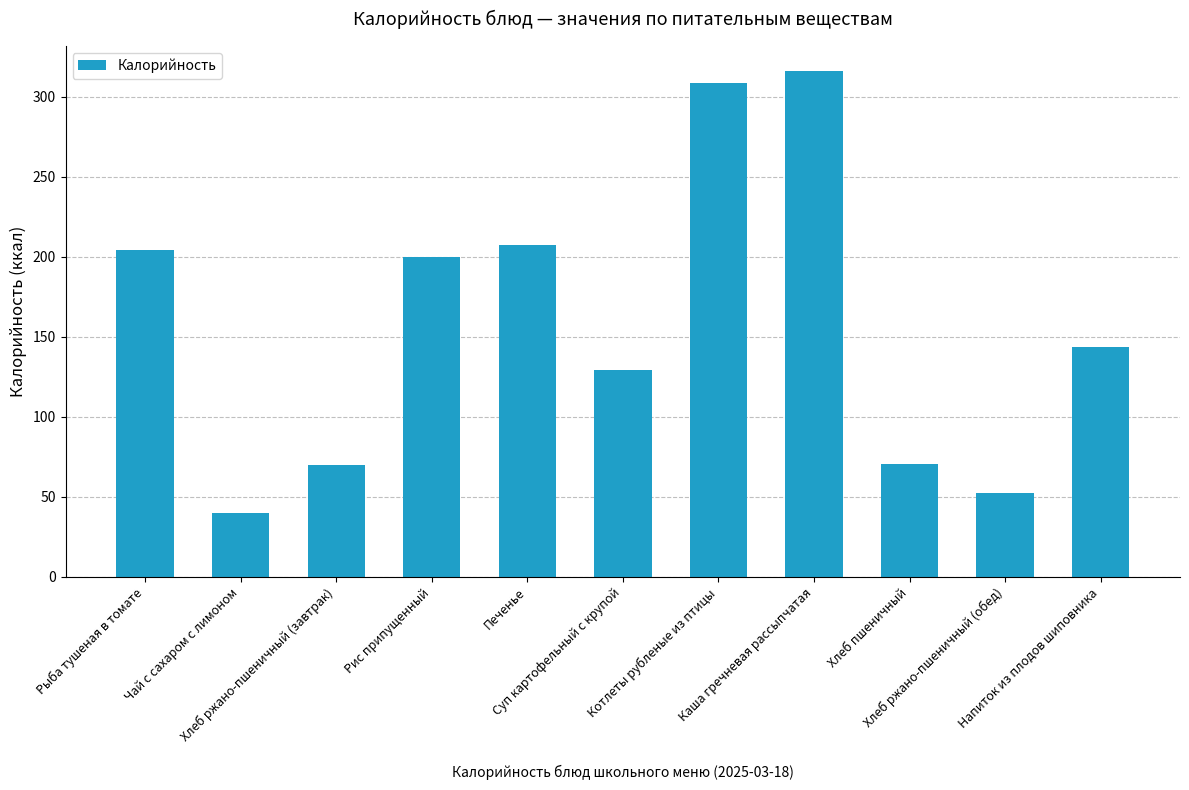

How many bars are there in total?

11